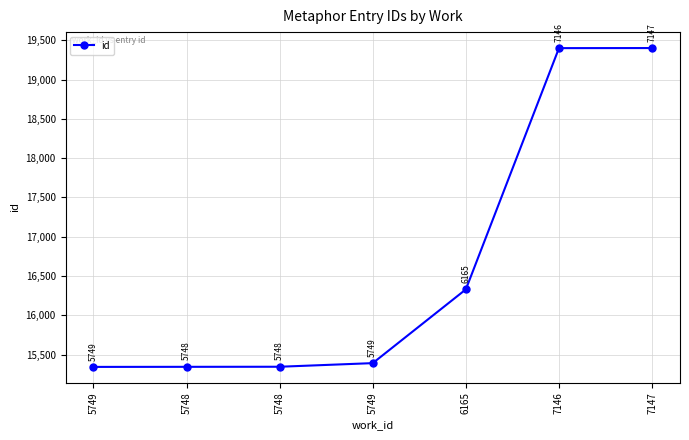

Rank the categories by value from lowest to highest.

5749, 5748, 5748, 5749, 6165, 7146, 7147